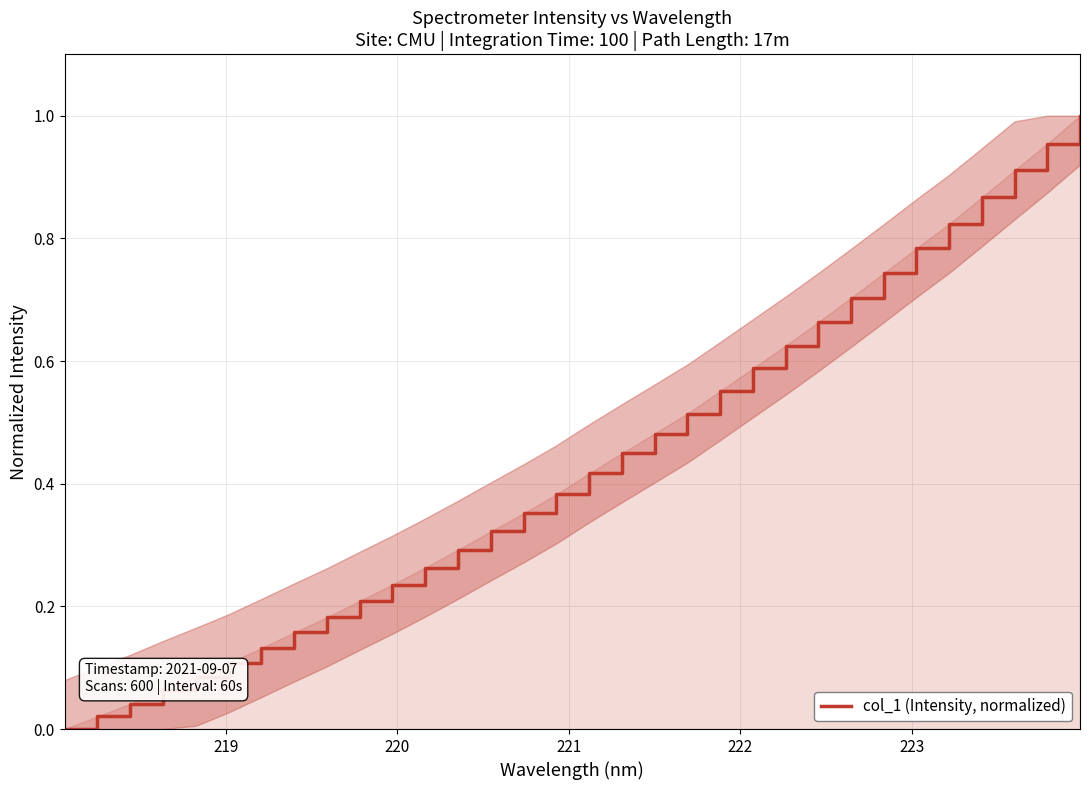

How many values are above zero?

31